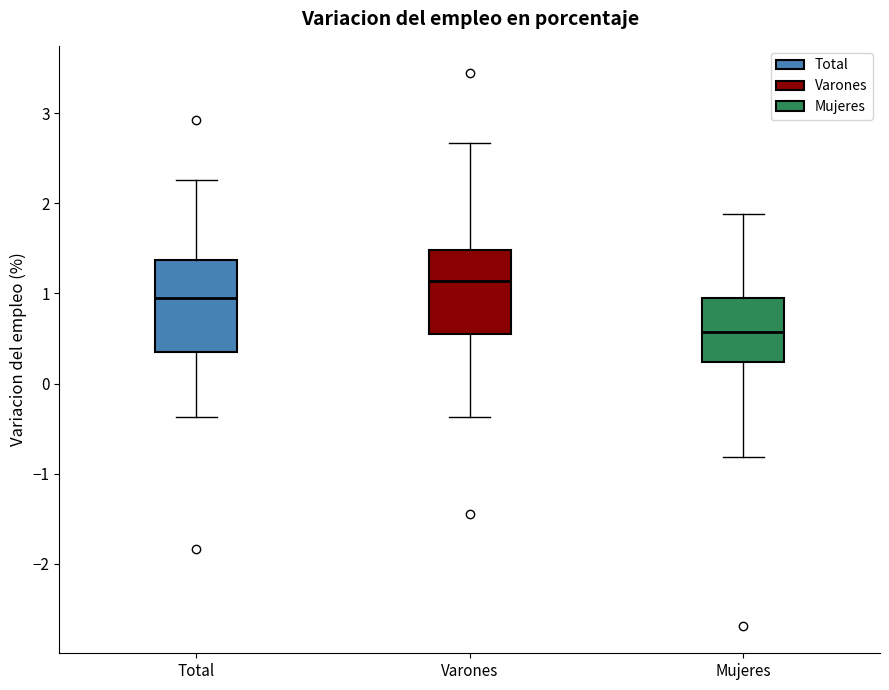

Reading left to right, transcribe this box plot: for each box, give where its median line is, the range the box spans, and where its two whiskers end, as read against the y-axis. The values are not printed on the chart, so give them approximately, as read against the axis.

Total: median 0.9, box 0.4 to 1.4, whiskers -0.4 to 2.3
Varones: median 1.1, box 0.5 to 1.5, whiskers -0.4 to 2.7
Mujeres: median 0.6, box 0.2 to 0.9, whiskers -0.8 to 1.9